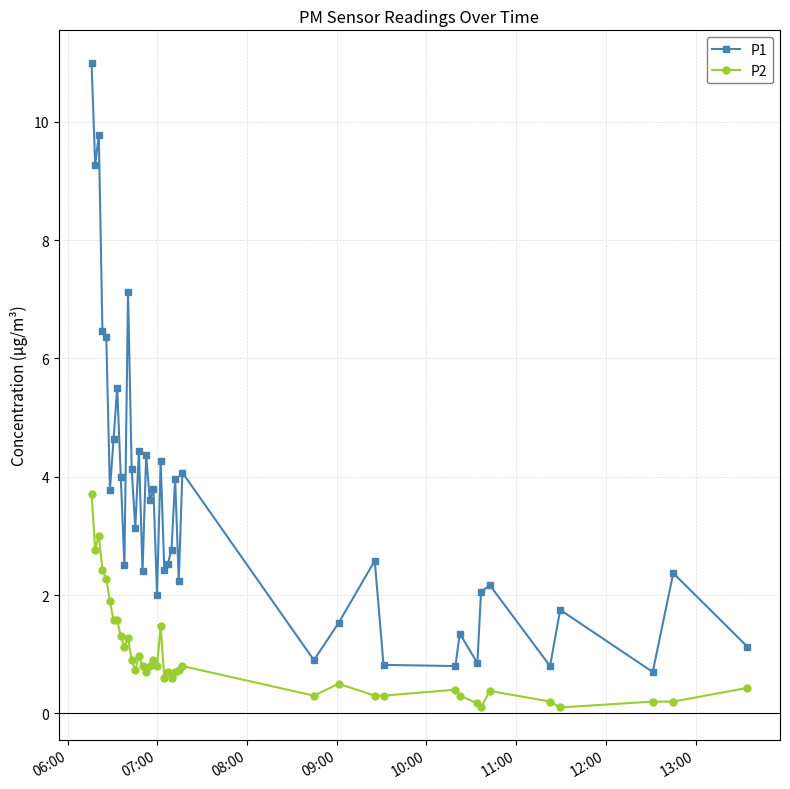

What is the average value of the P1 series?

3.5